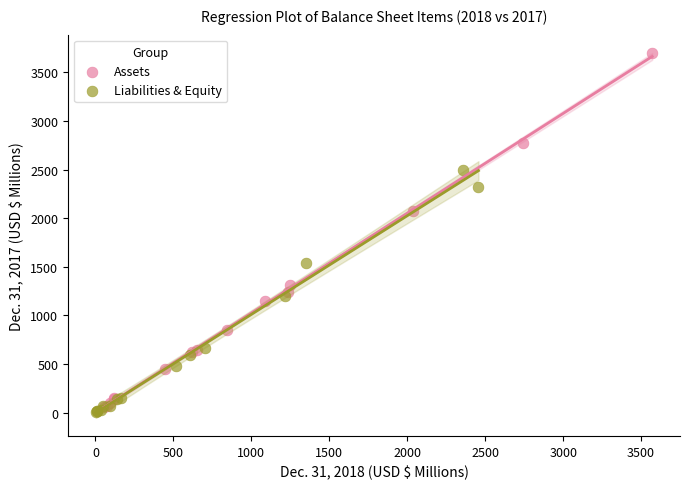

Which series has the largest Y range (max minus min)?

Assets